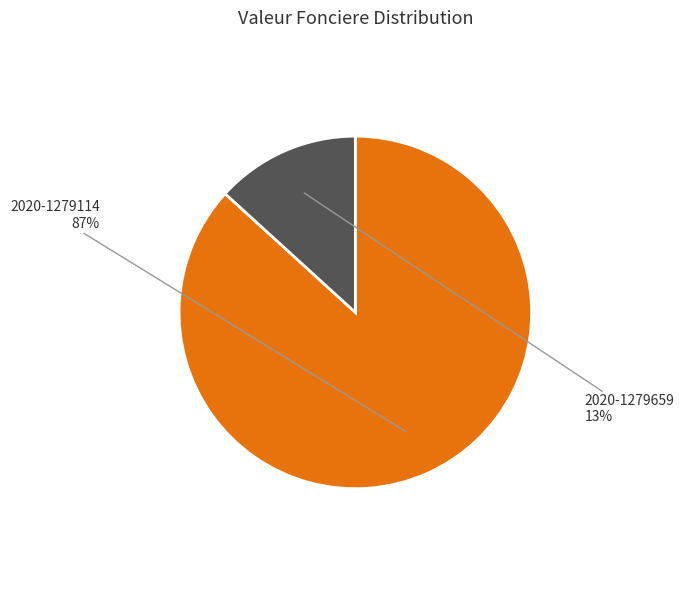

To the nearest percent, what is the average slice percentage?

50%